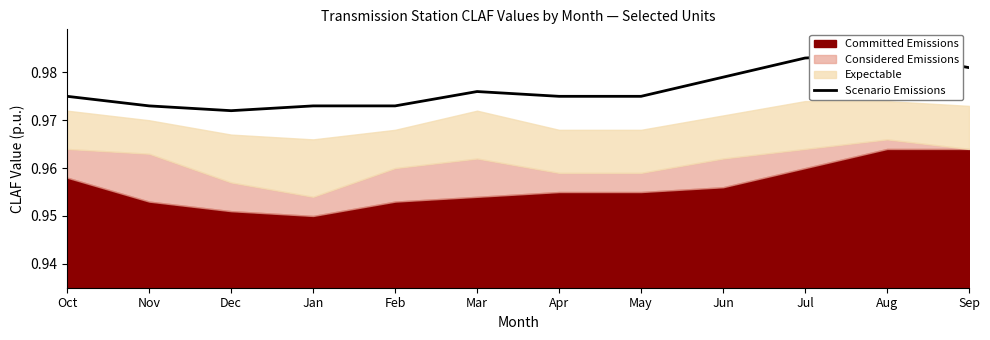

What is the sum of the values at Feb and Sep?

2.0